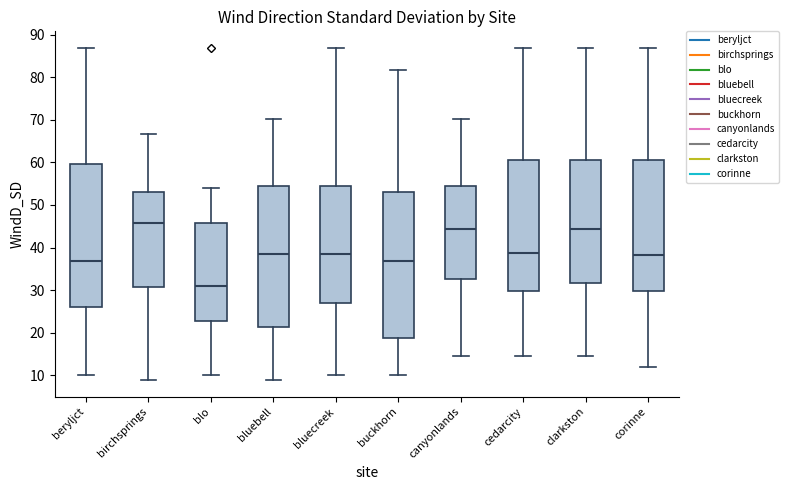

Where does the upper whisker of the box for clarkston end on the y-axis? The values are not printed on the chart, so give them approximately, as read against the axis.

87